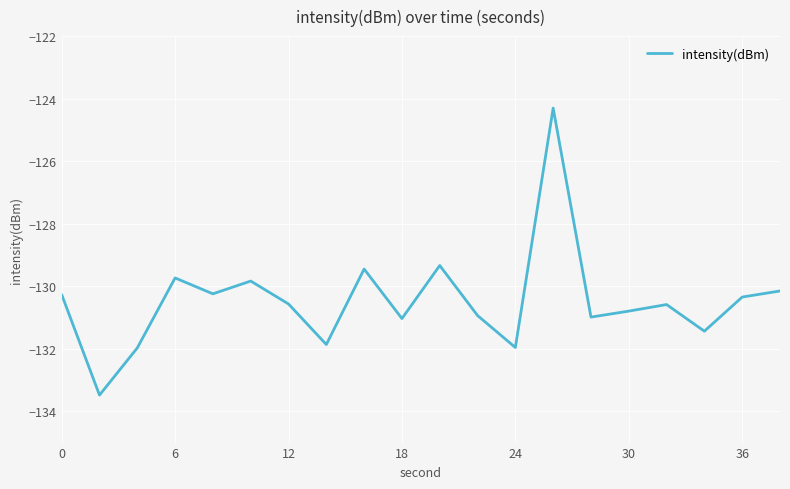

What is the difference between the maximum and minimum values?

9.2